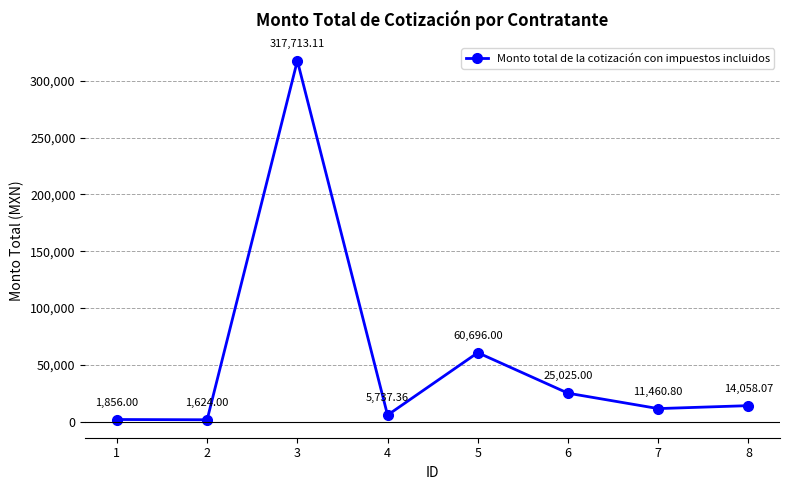

List the labels in order of value, smallest first.

2, 1, 4, 7, 8, 6, 5, 3